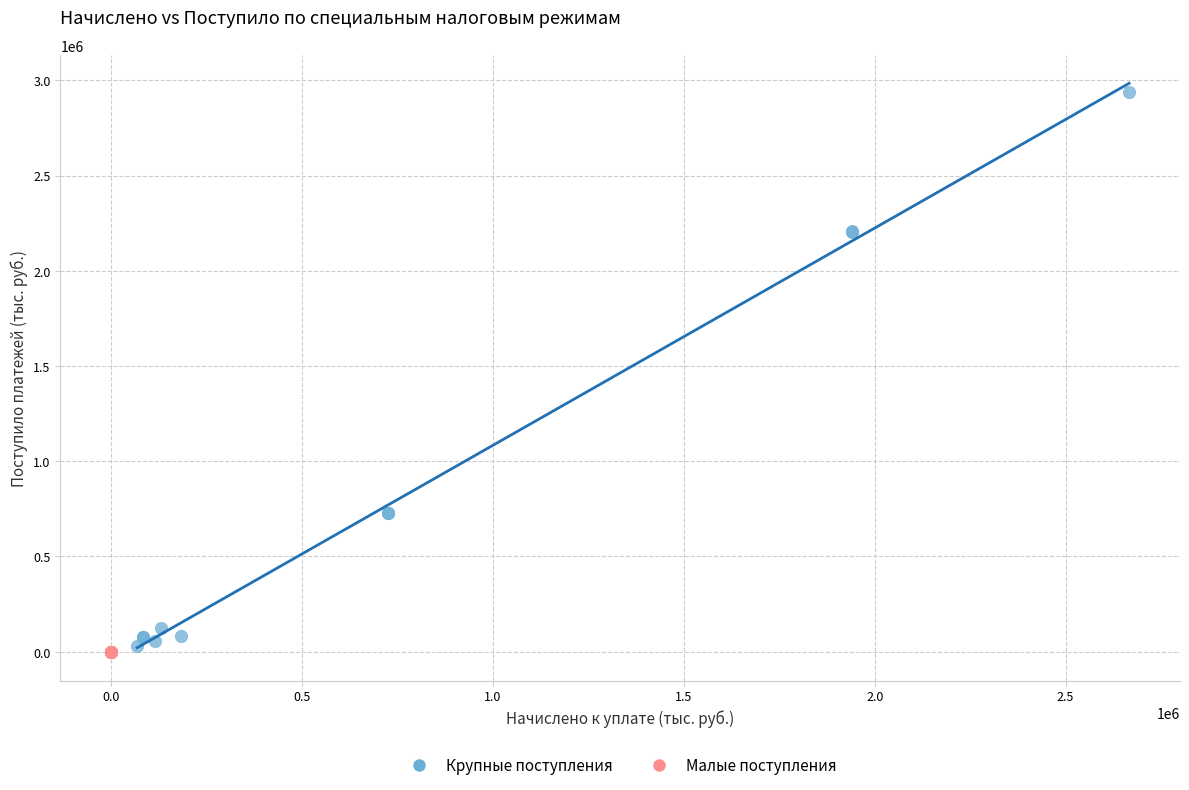

Which series contains the highest Y value?

Крупные поступления